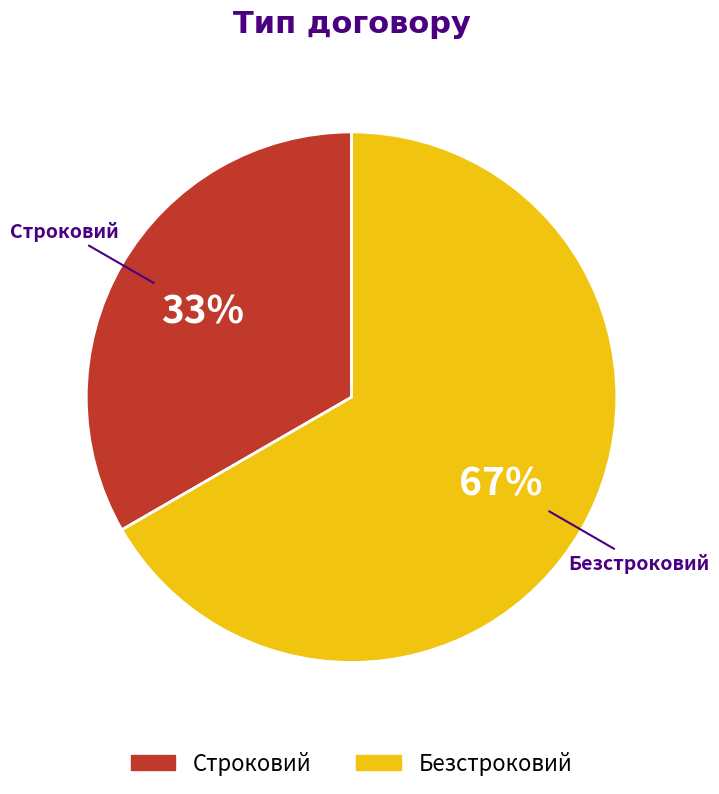

Is the sum of Строковий and Безстроковий greater than half?

Yes